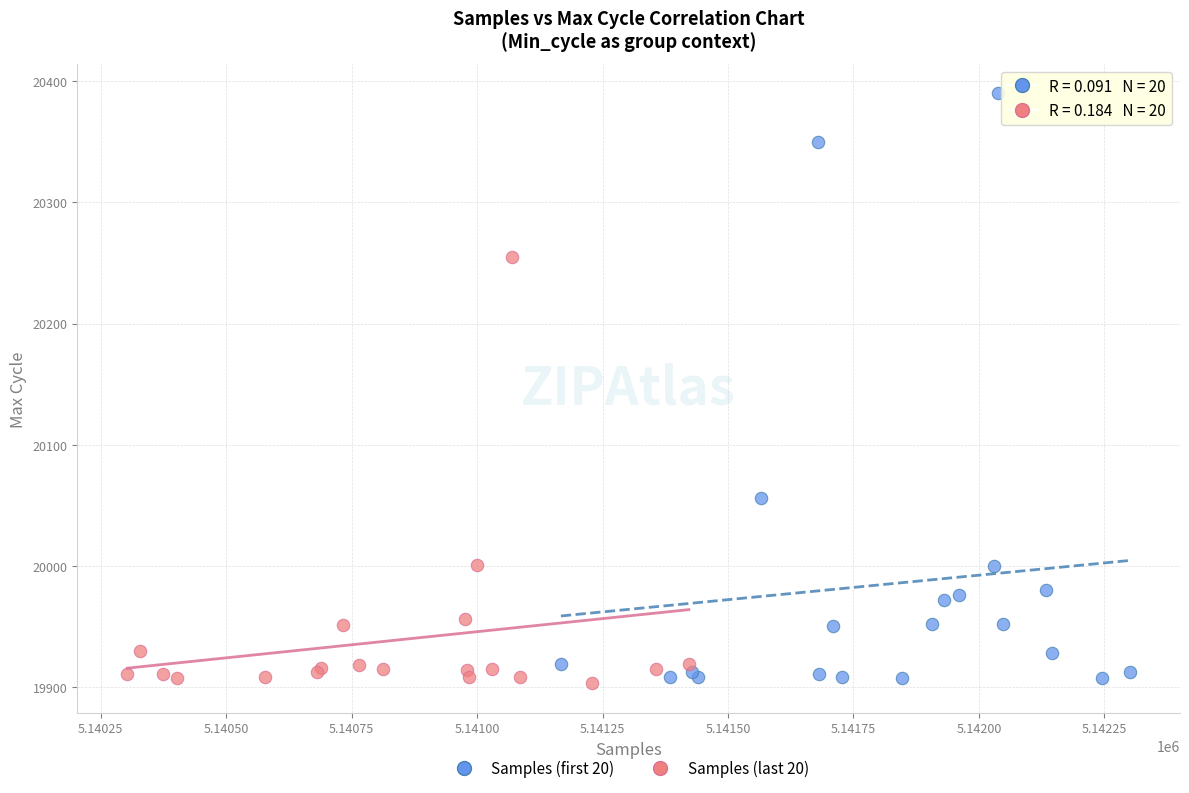

Which series has the widest spread of Y values?

Samples (first 20)